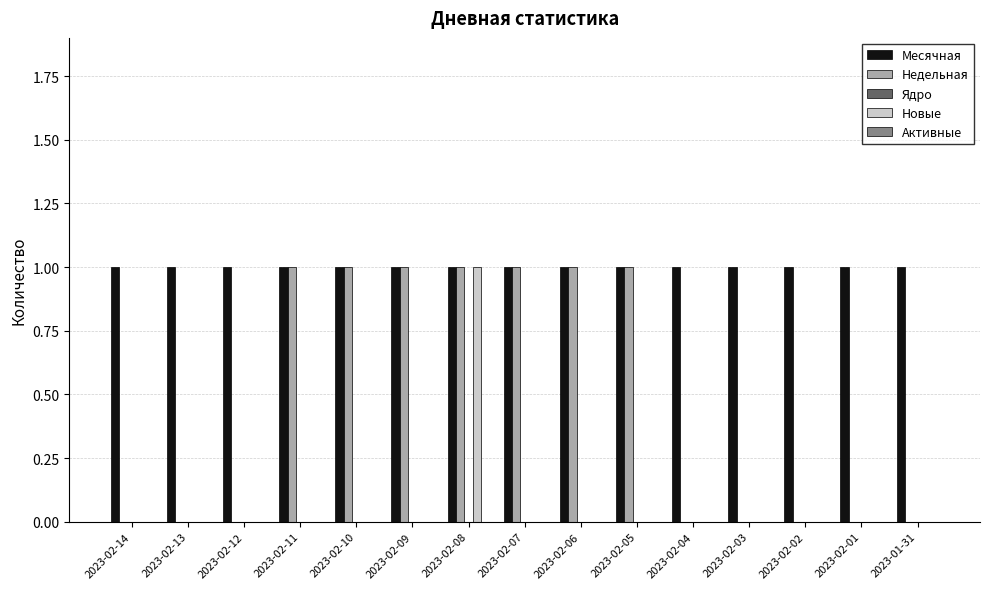

What is the sum of all Недельная values?

7